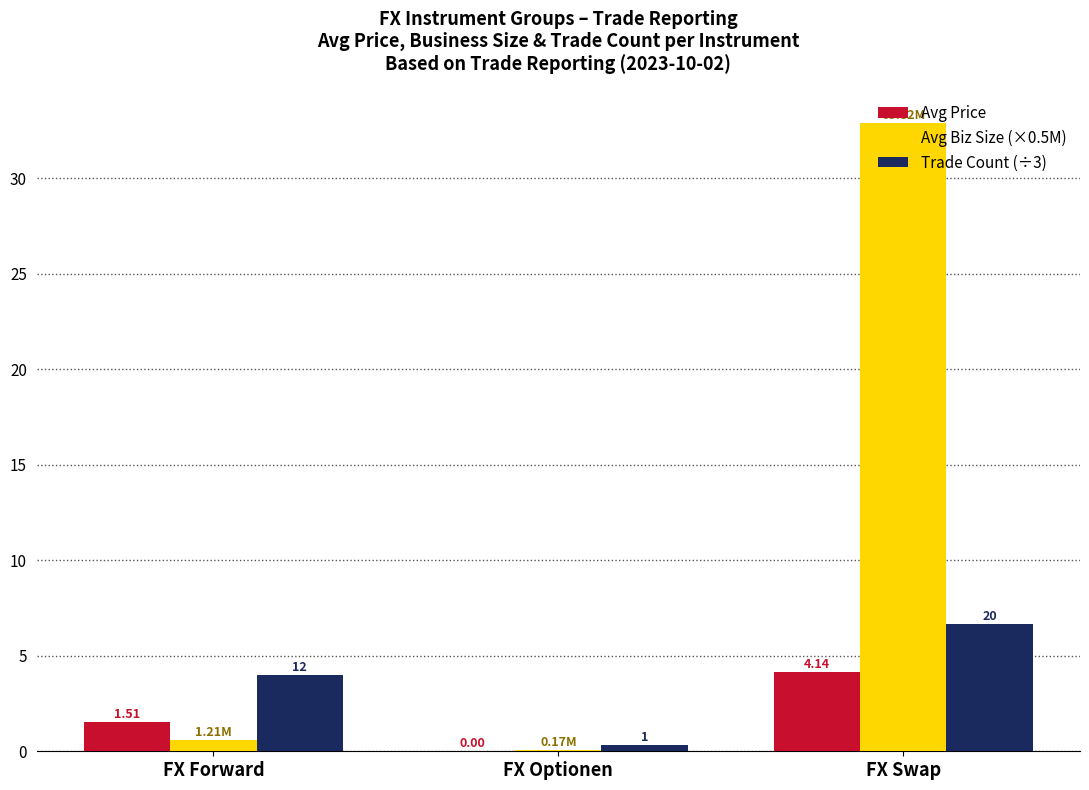

What is the greatest value displayed?

32.9